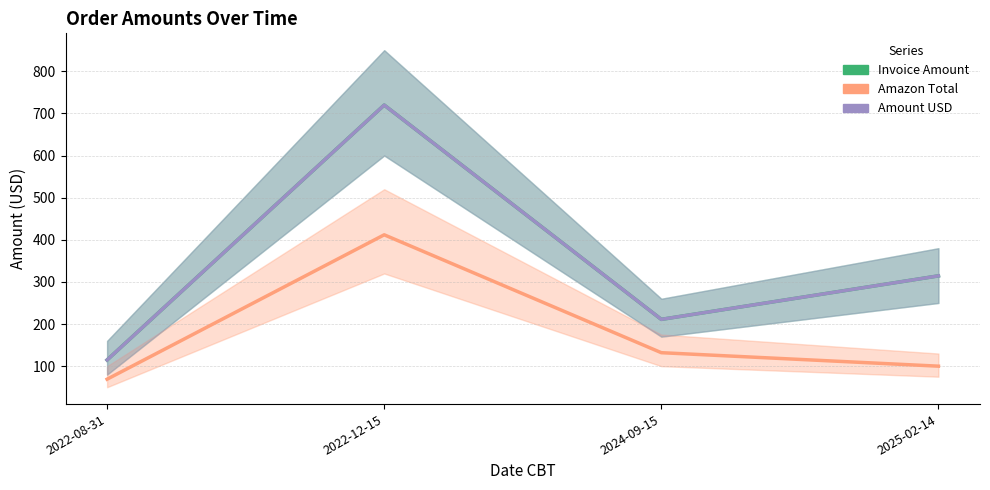

At which category does the chart reach its peak across all series?

2022-12-15